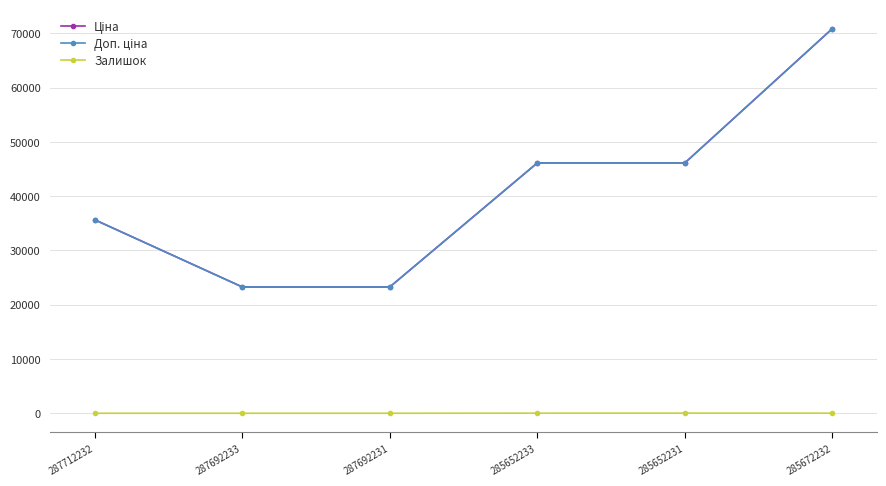

Is this an area chart (filled region under the line)?

No